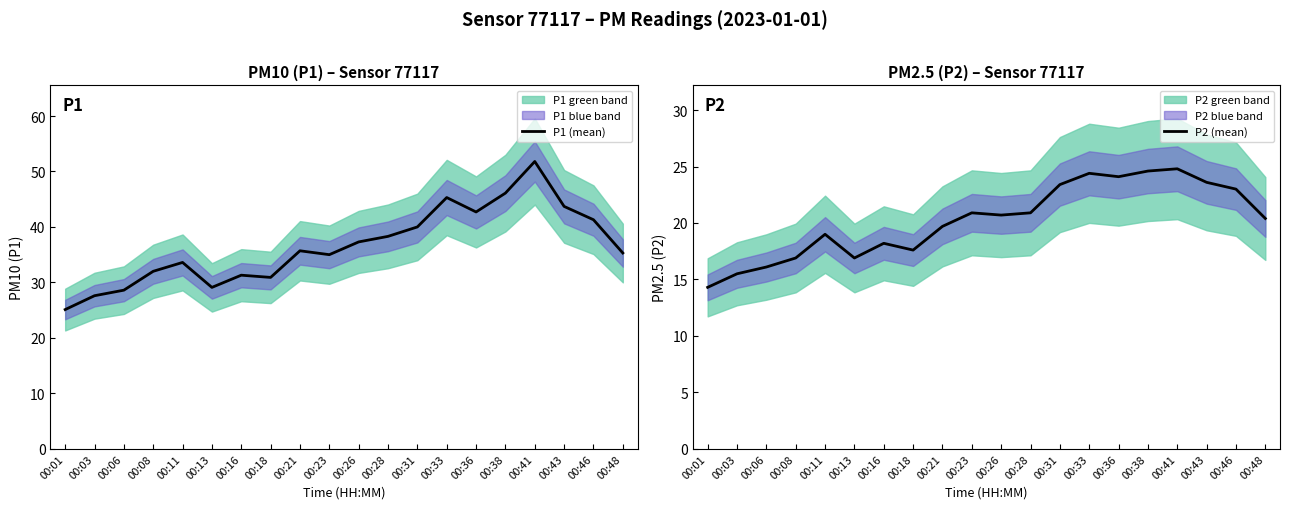

True or false: P2 (mean) and P1 (mean) intersect in this chart.

False